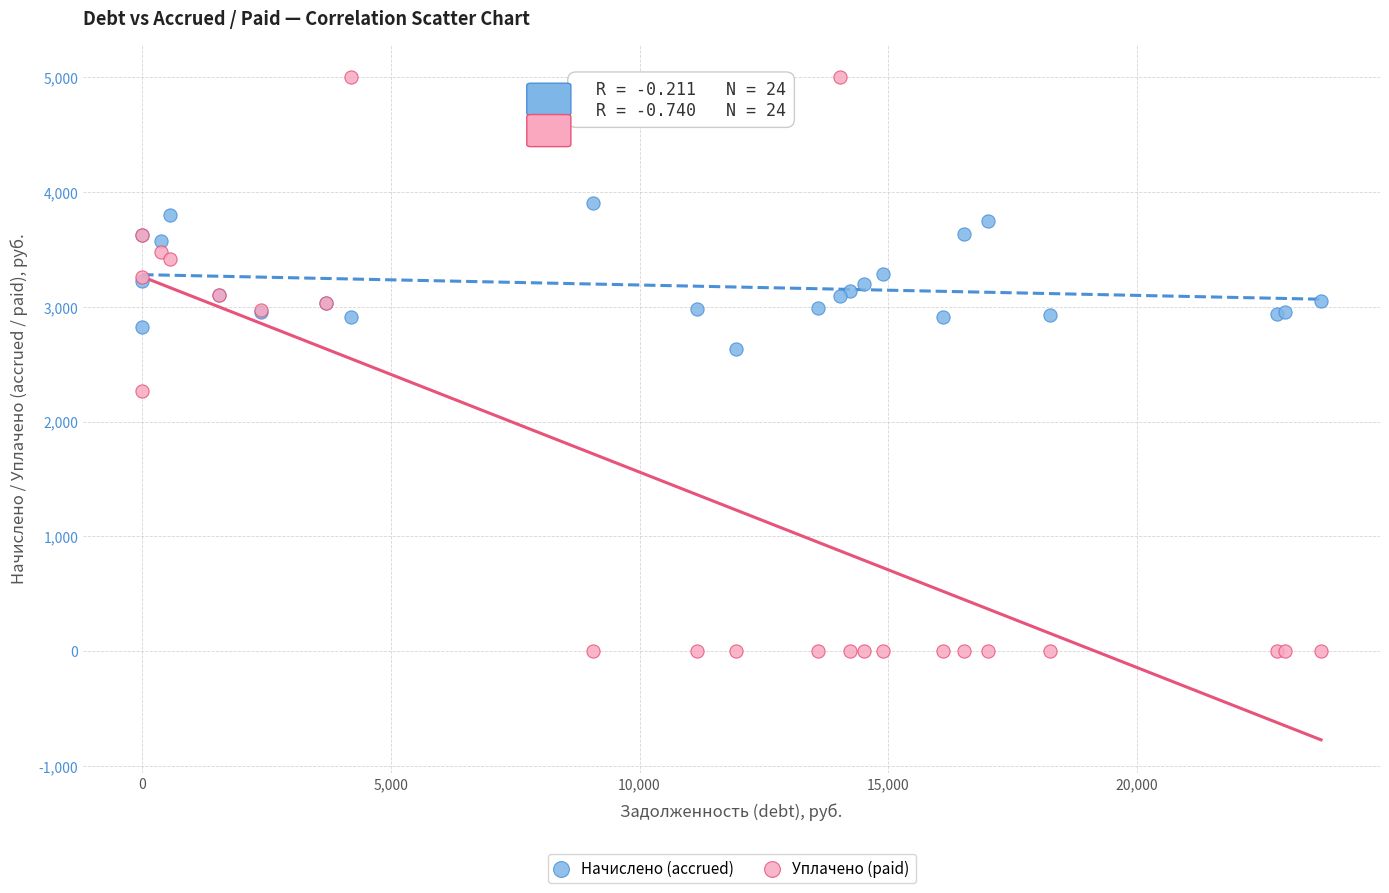

What are all the series names shown in the legend?

Начислено (accrued), Уплачено (paid)